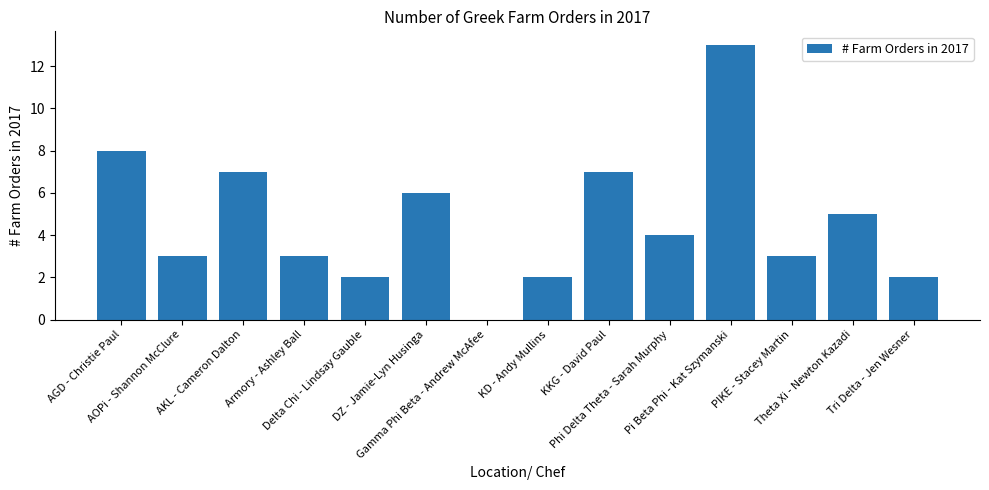

Reading left to right, extract all data points from this chart.

AGD - Christie Paul=8	AOPi - Shannon McClure=3	AKL - Cameron Dalton=7	Armory - Ashley Ball=3	Delta Chi - Lindsay Gauble=2	DZ - Jamie-Lyn Husinga=6	Gamma Phi Beta - Andrew McAfee=0	KD - Andy Mullins=2	KKG - David Paul=7	Phi Delta Theta - Sarah Murphy=4	Pi Beta Phi - Kat Szymanski=13	PIKE - Stacey Martin=3	Theta Xi - Newton Kazadi=5	Tri Delta - Jen Wesner=2